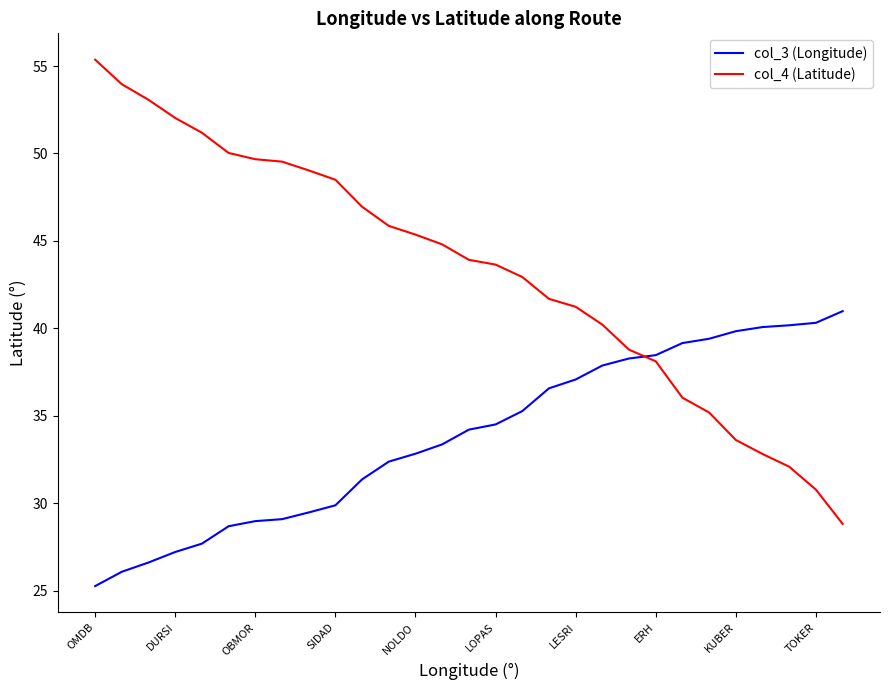

List the series in order of their peak value, highest first.

col_4 (Latitude), col_3 (Longitude)